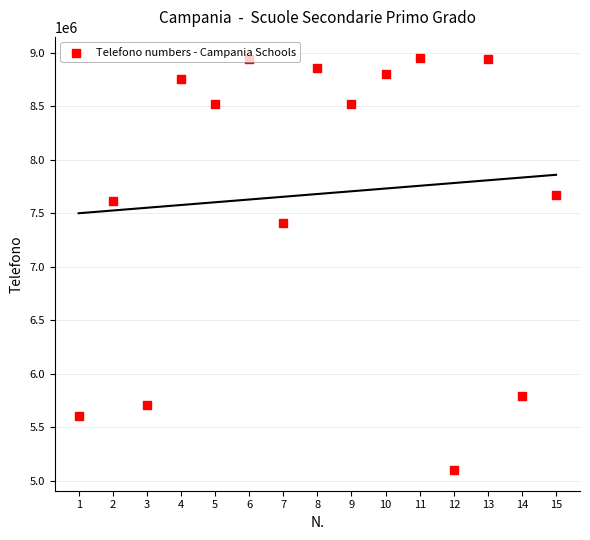

What is the ratio of the value at 7 to the value at 9?

0.9